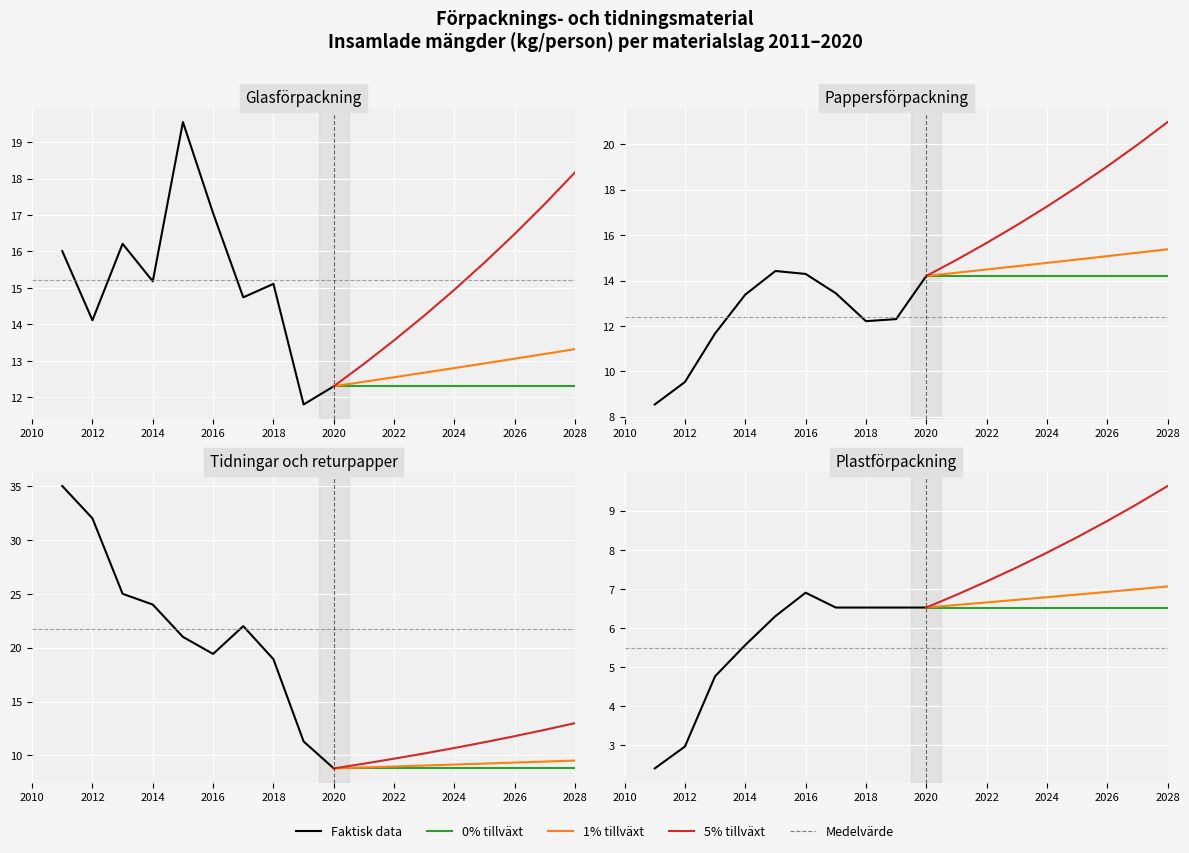

Where is the first local maximum for Tidningar och returpapper?

2017